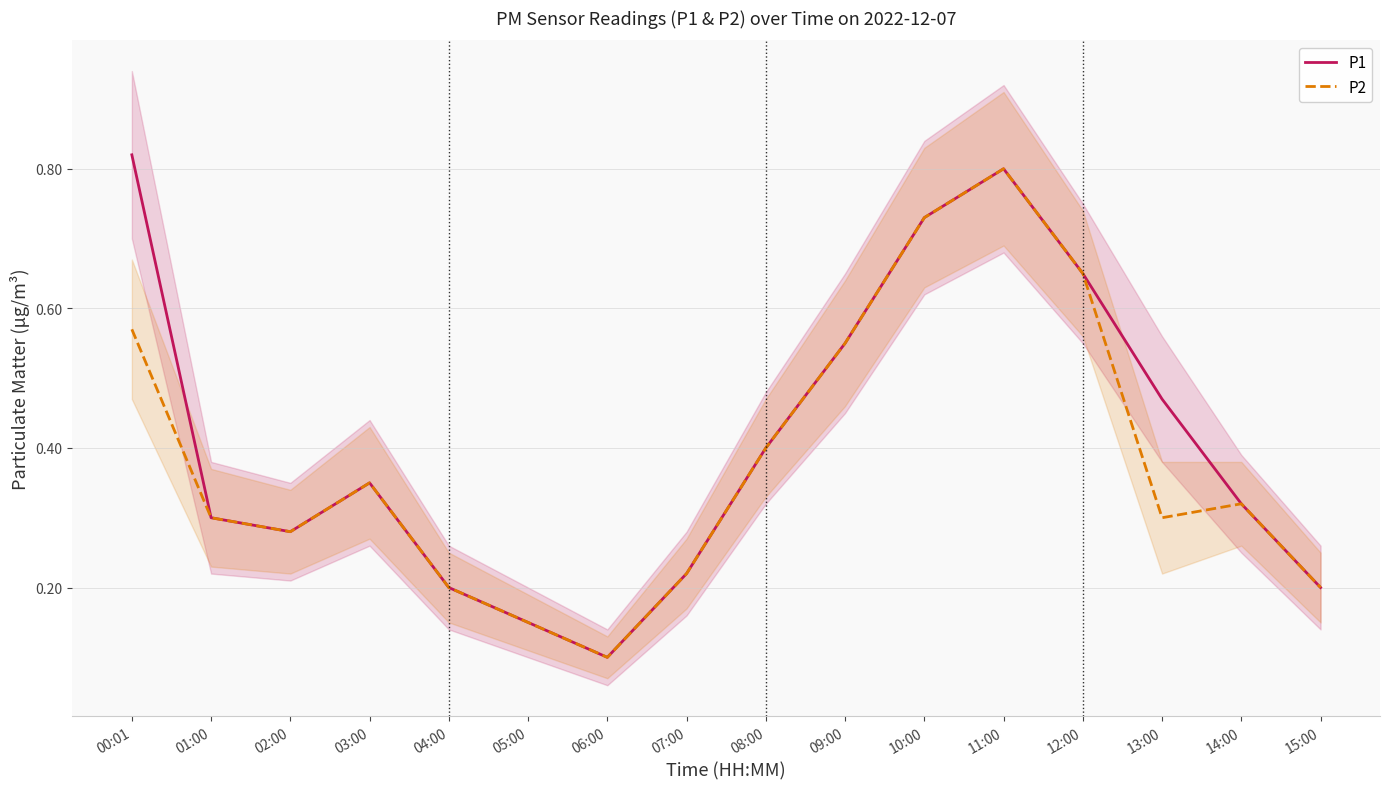

What is the label of the 10th point from the right?

06:00